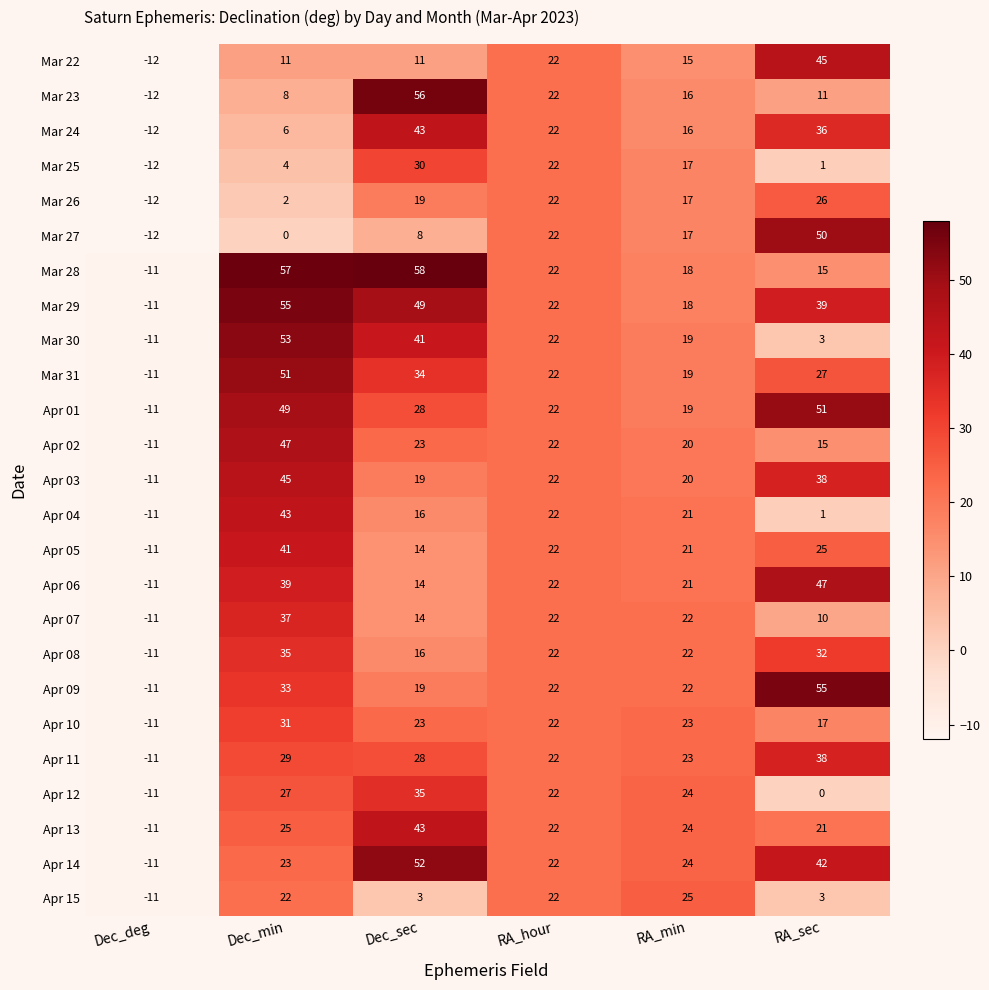

Is it true that Apr 04 equals -16 at Dec_deg?

False